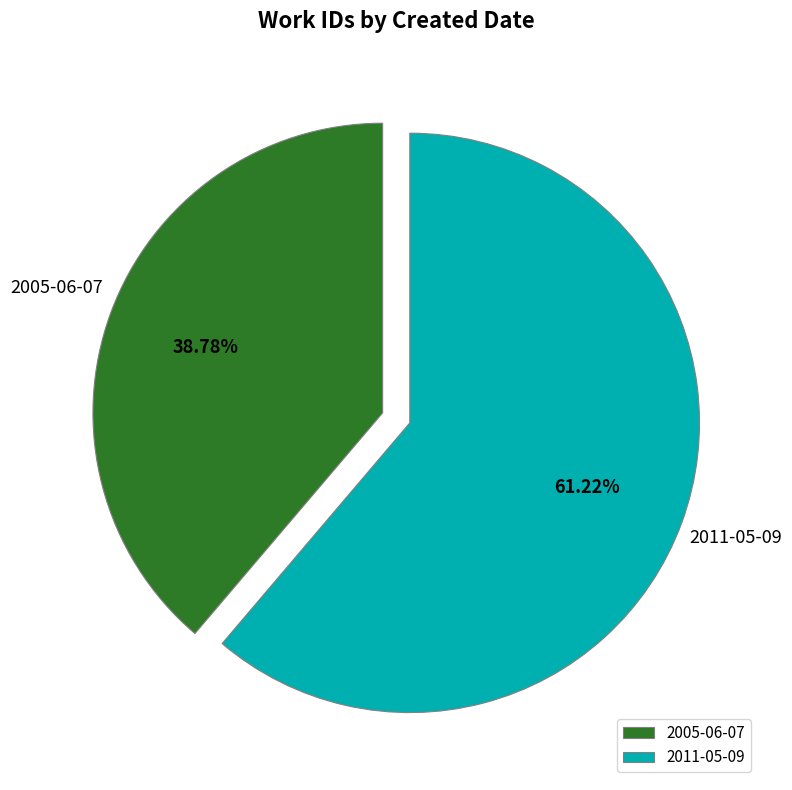

Rank the categories by value from highest to lowest.

2011-05-09, 2005-06-07